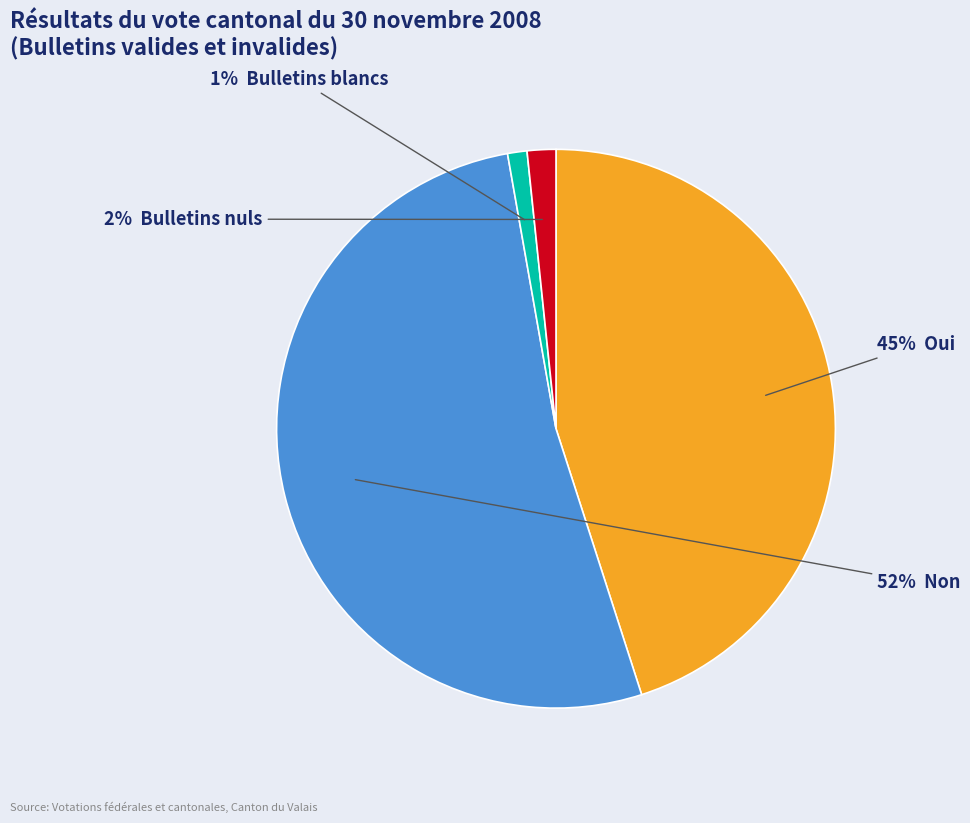

How many slices are in this pie chart?

4